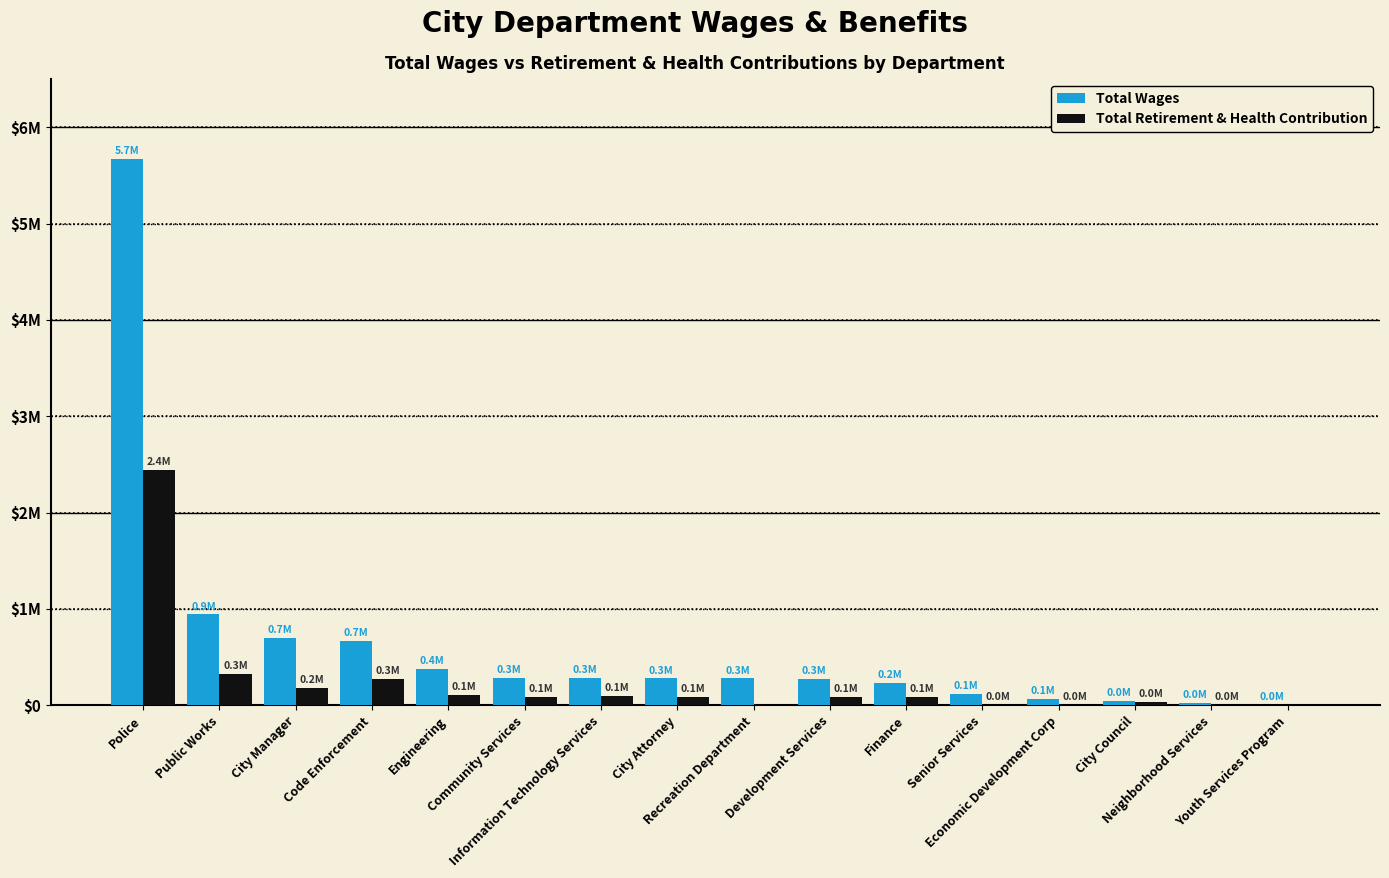

Reading right to left, extract all data points from this chart.

Total Wages: Youth Services Program=3376	Neighborhood Services=25377	City Council=46105	Economic Development Corp=67287	Senior Services=119392	Finance=230997	Development Services=273194	Recreation Department=277674	City Attorney=277963	Information Technology Services=283966	Community Services=286220	Engineering=379649	Code Enforcement=668009	City Manager=698846	Public Works=941907	Police=5668716
Total Retirement & Health Contribution: Youth Services Program=0	Neighborhood Services=2050	City Council=35043	Economic Development Corp=4663	Senior Services=5629	Finance=84012	Development Services=81783	Recreation Department=0	City Attorney=82644	Information Technology Services=96250	Community Services=88206	Engineering=104899	Code Enforcement=272991	City Manager=175868	Public Works=321640	Police=2442031